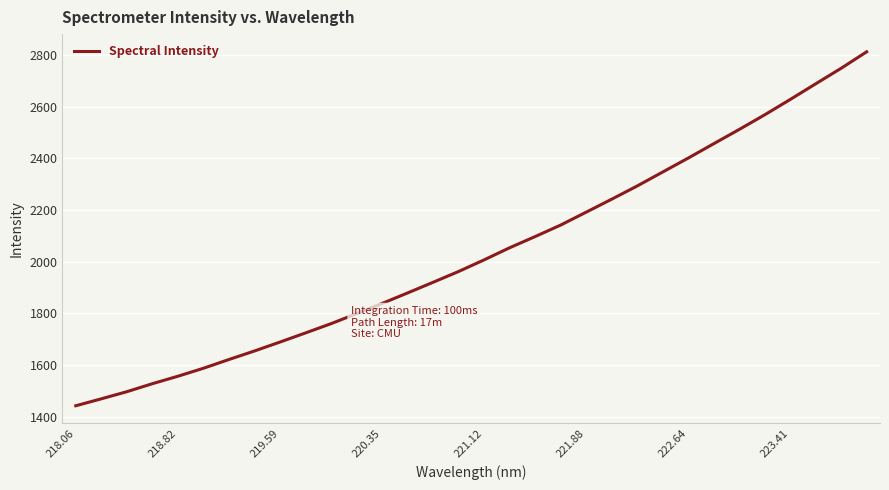

What is the smallest value displayed?

1442.0